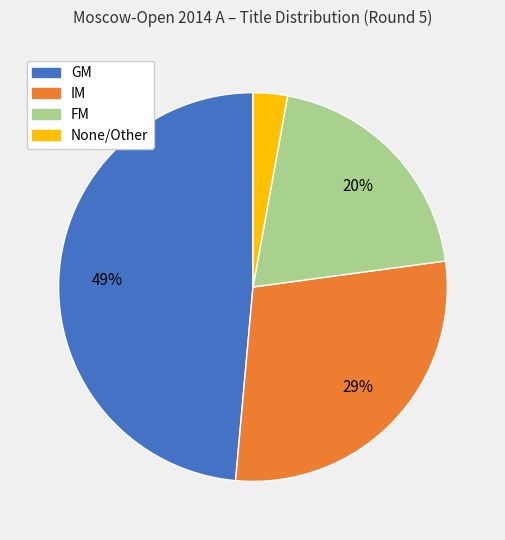

Which has a higher value, IM or FM?

IM